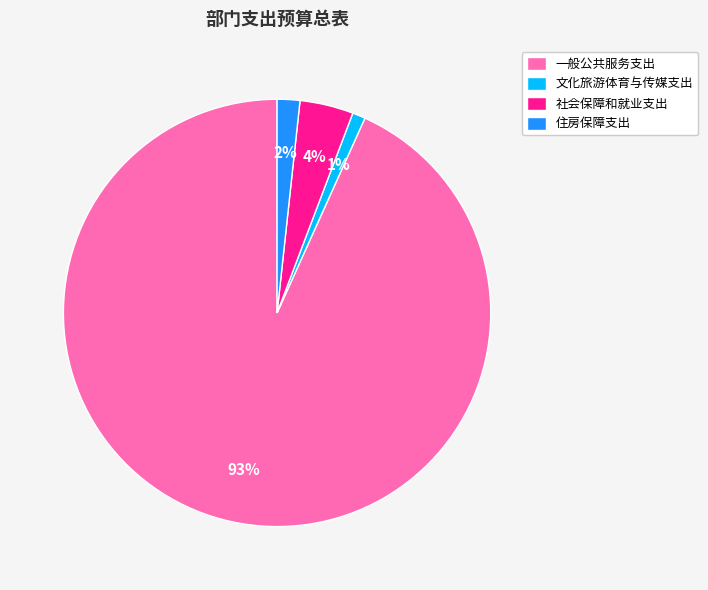

To the nearest percent, what is the difference between the 社会保障和就业支出 and 住房保障支出 slice percentages?

2%